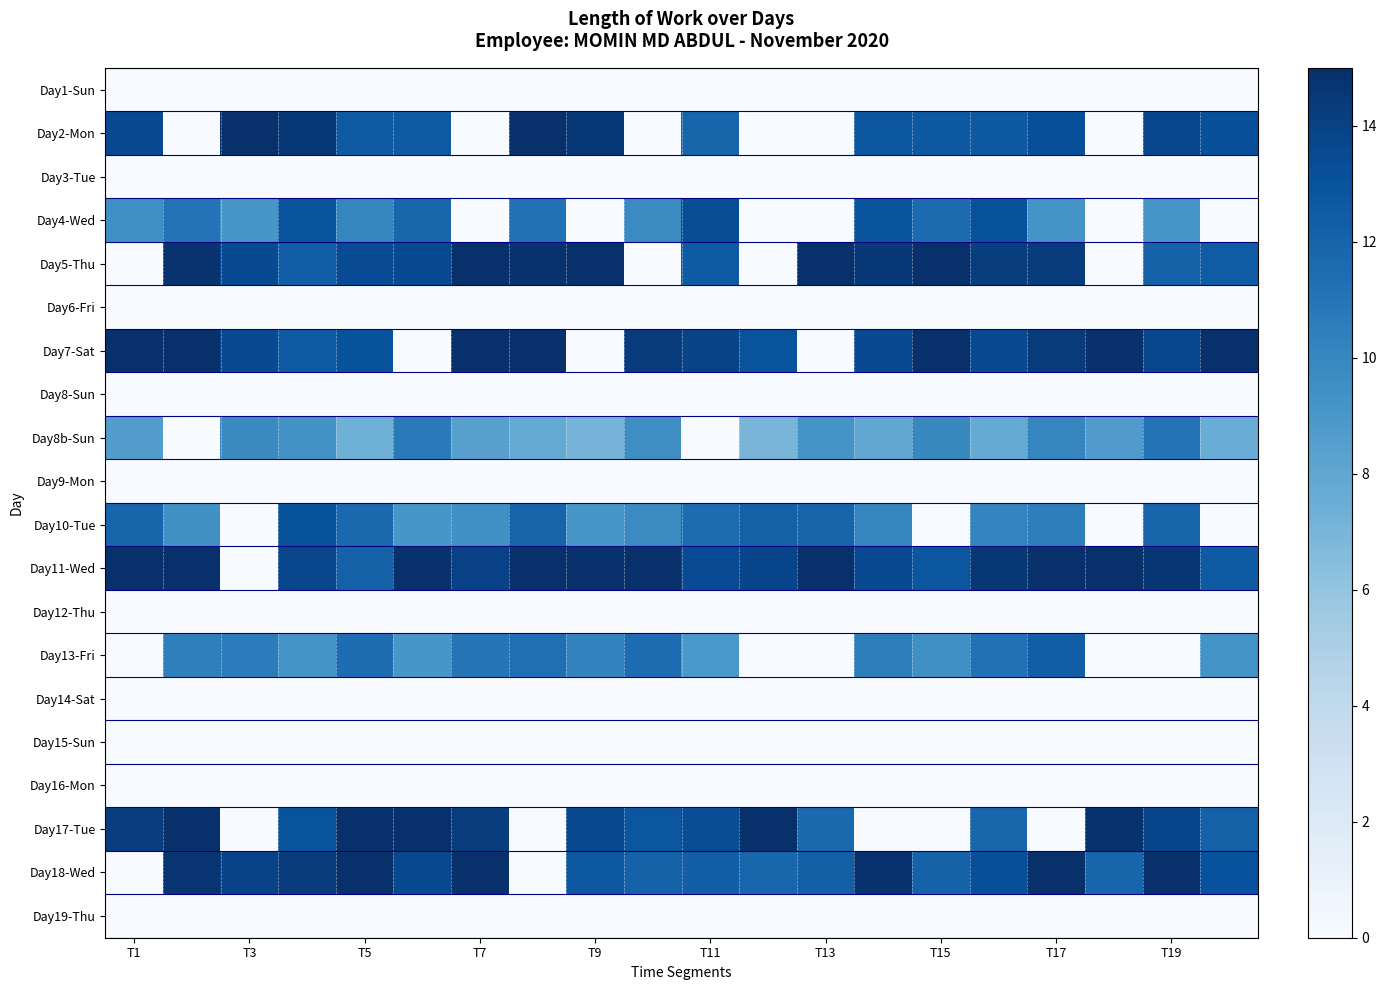

At which category does the chart reach its minimum across all series?

T1